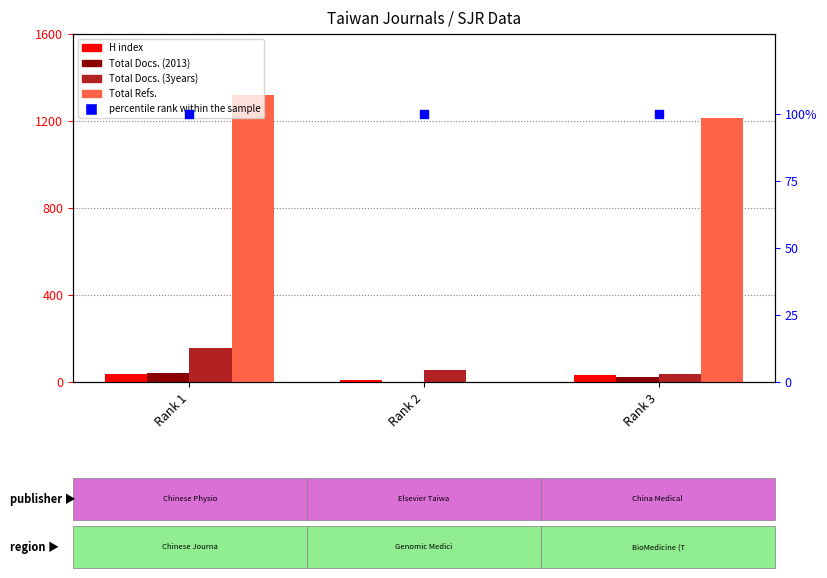

Is the value of Total Docs. (2013) at Rank 2 greater than the value of percentile rank within the sample at Rank 2?

No